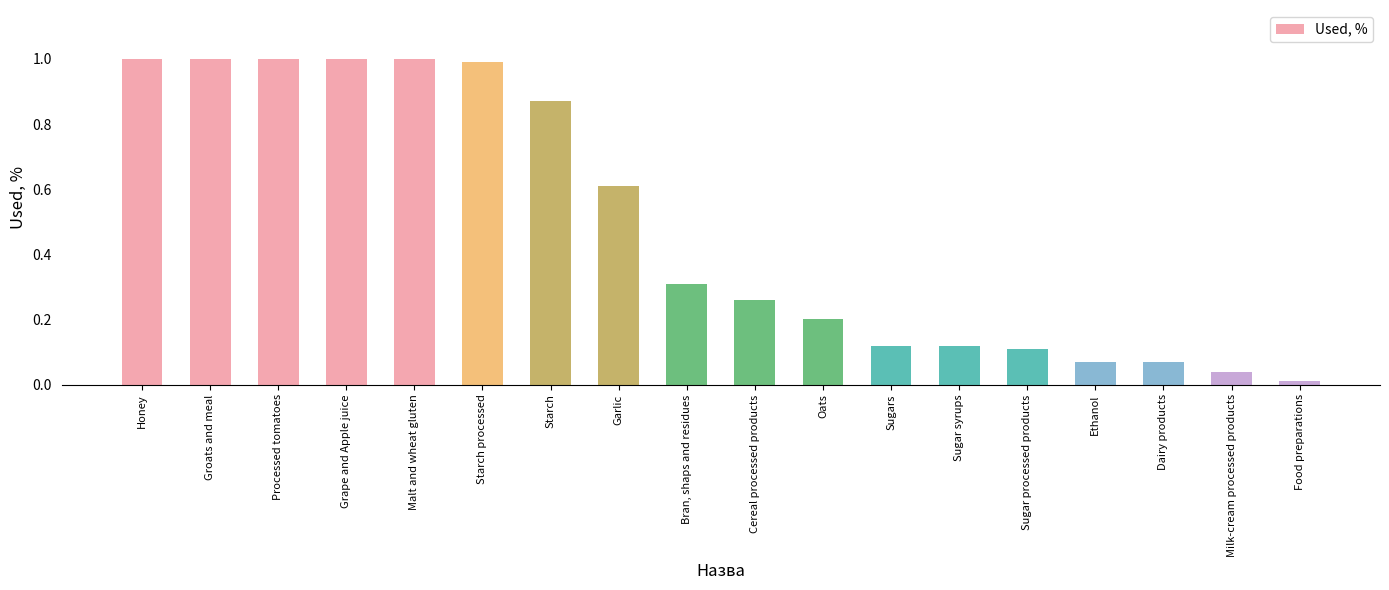

Read the value at Grape and Apple juice.

1.0